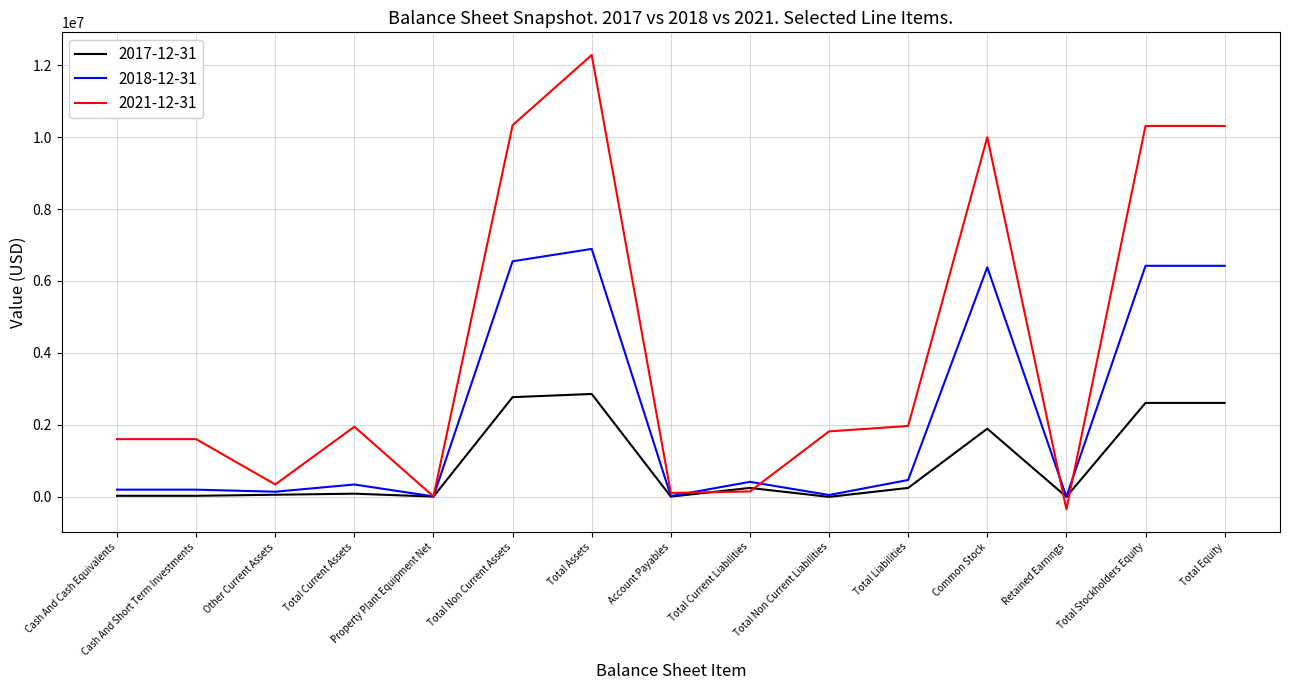

What is the highest value of the 2021-12-31 series?

12279163